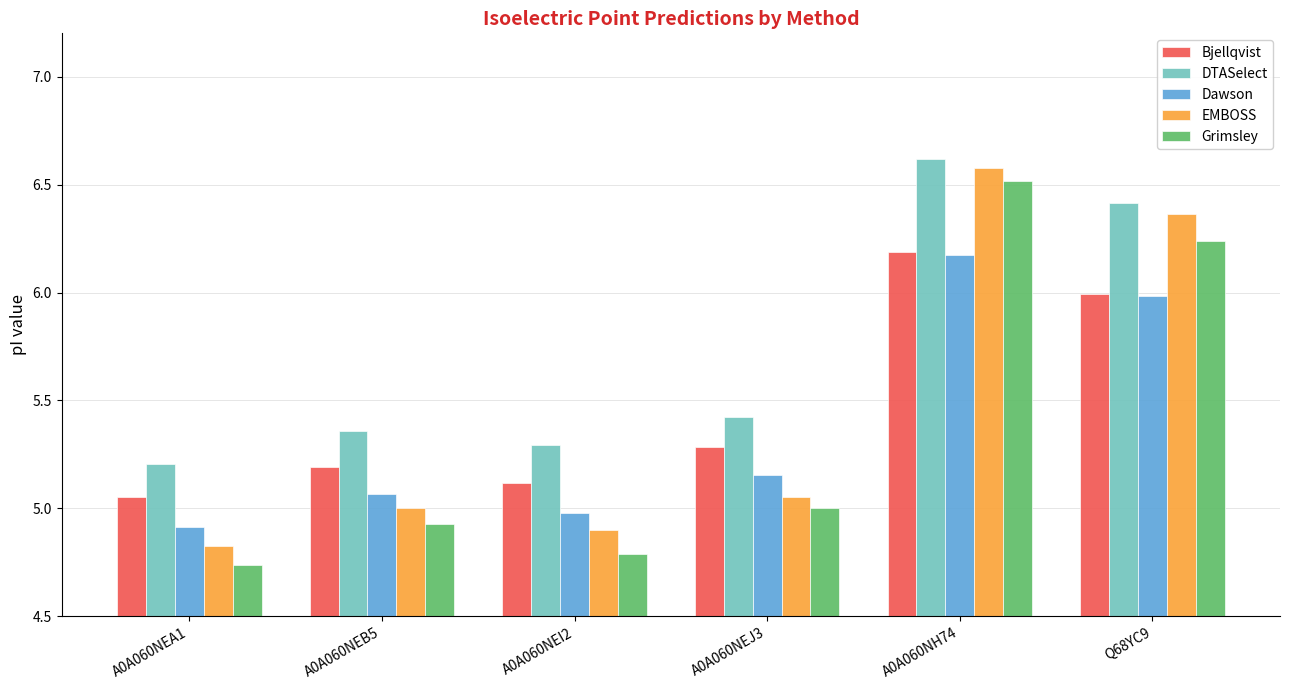

What are all the series names shown in the legend?

Bjellqvist, DTASelect, Dawson, EMBOSS, Grimsley